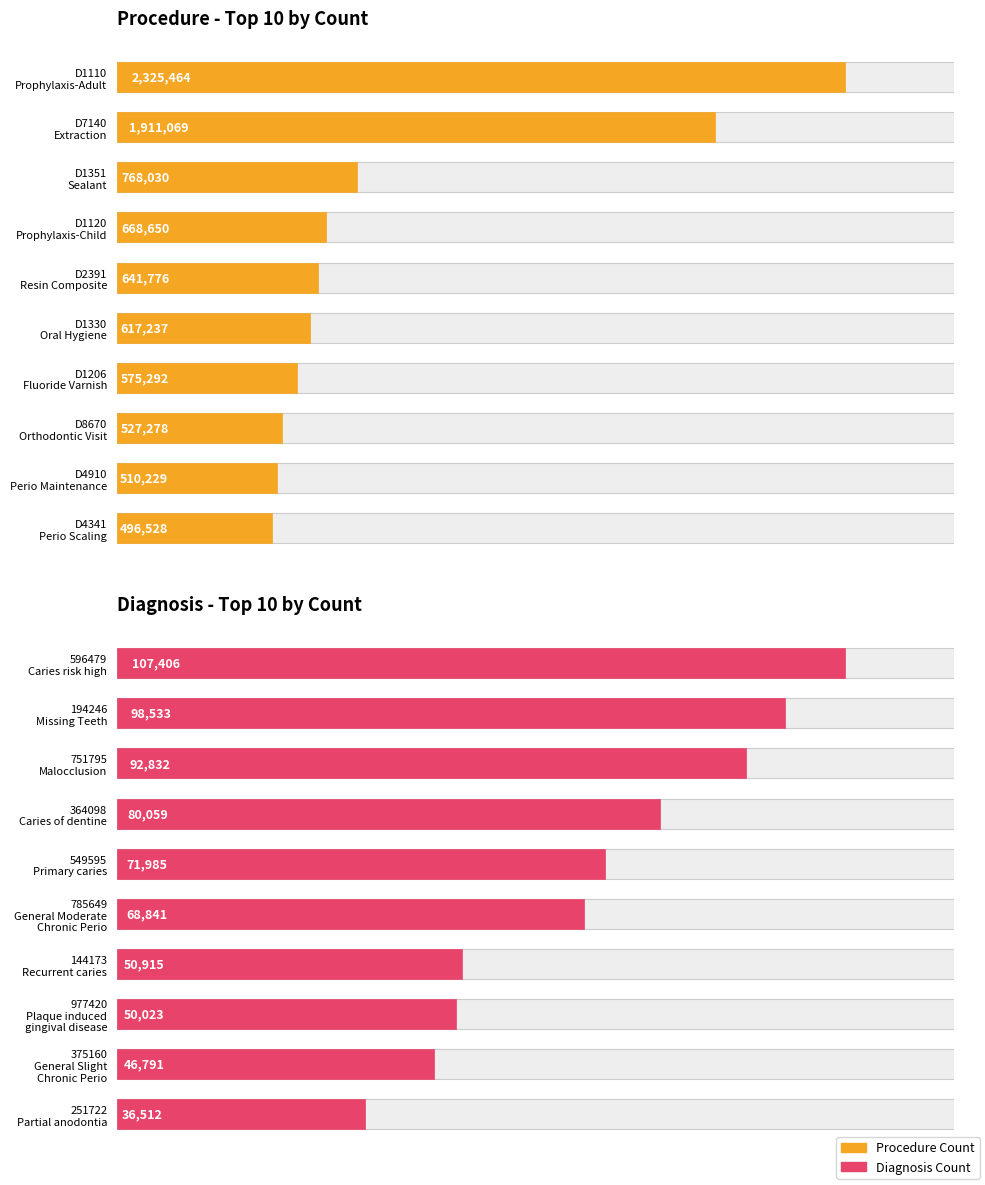

What is the sum of the values at 549595 Primary caries and 977420 Plaque induced gingival disease?

122008